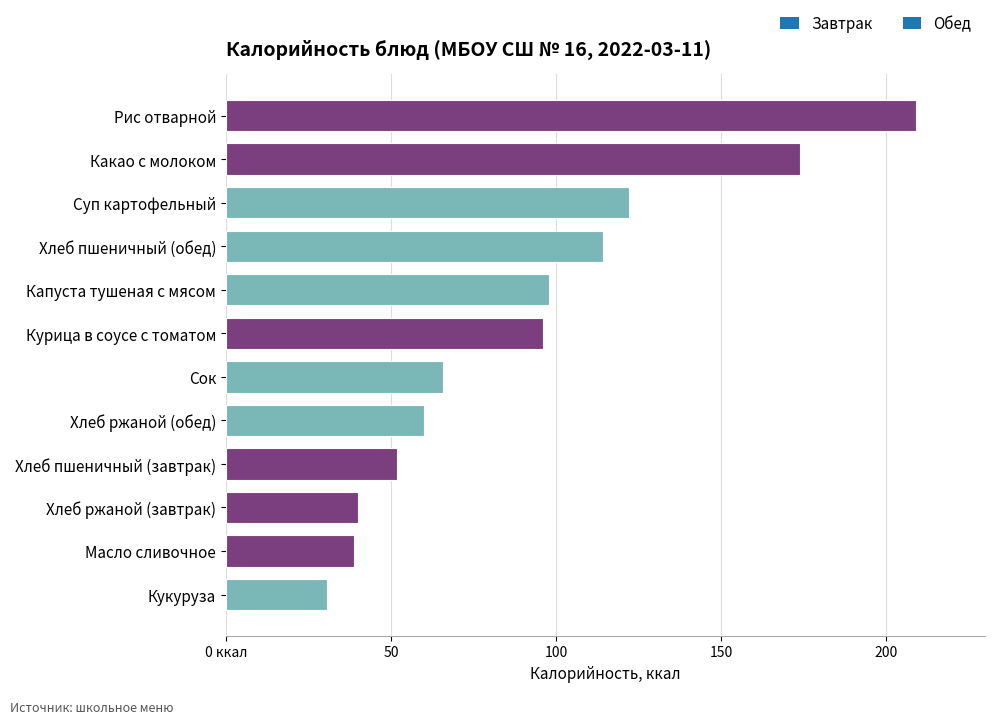

Does the chart contain any negative values?

No